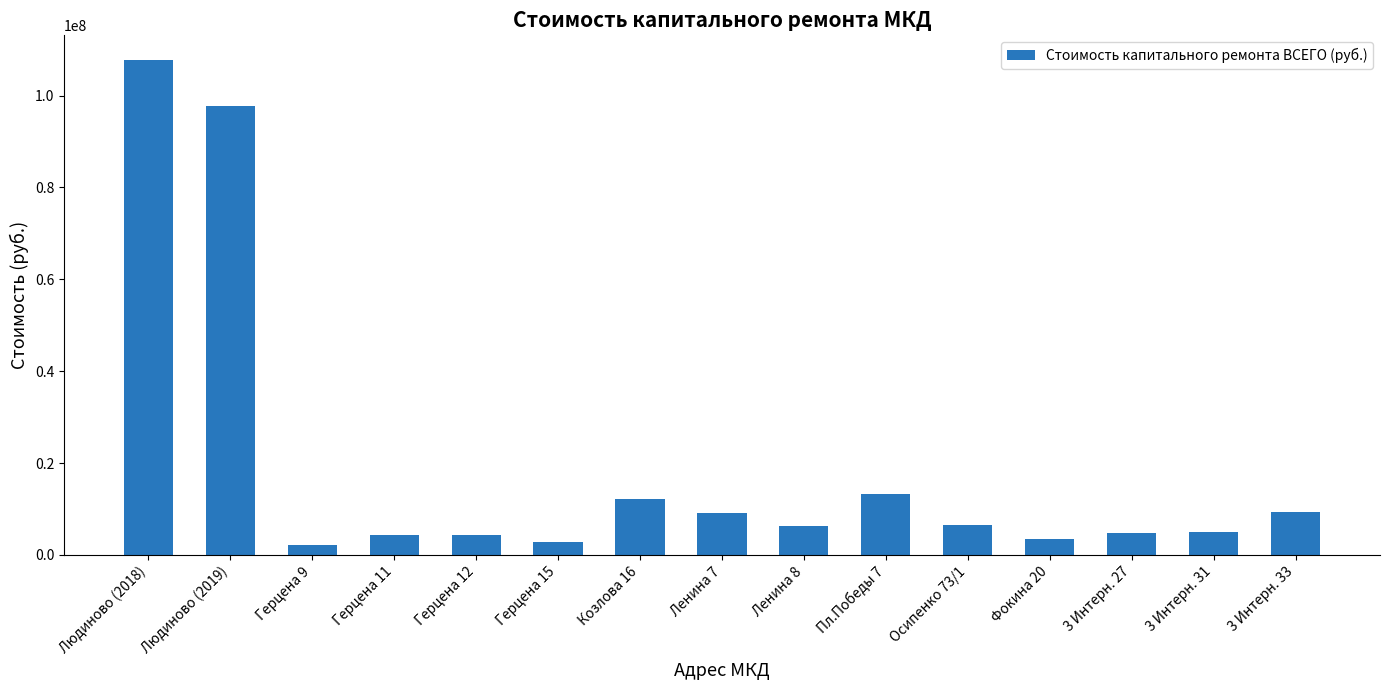

Count the number of data series in this chart.

1